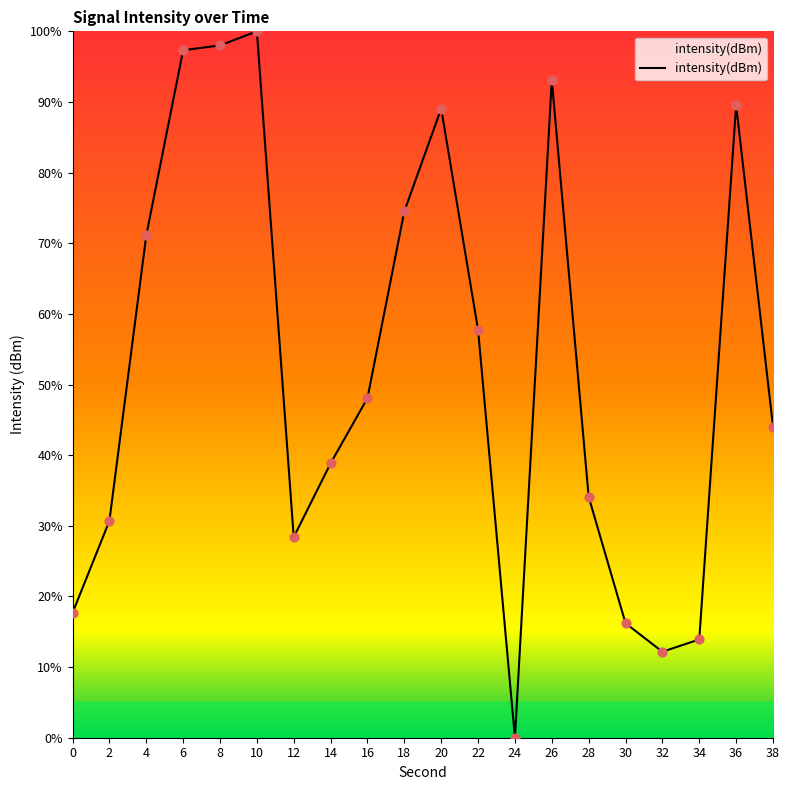

Which has a higher value, 32 or 8?

8